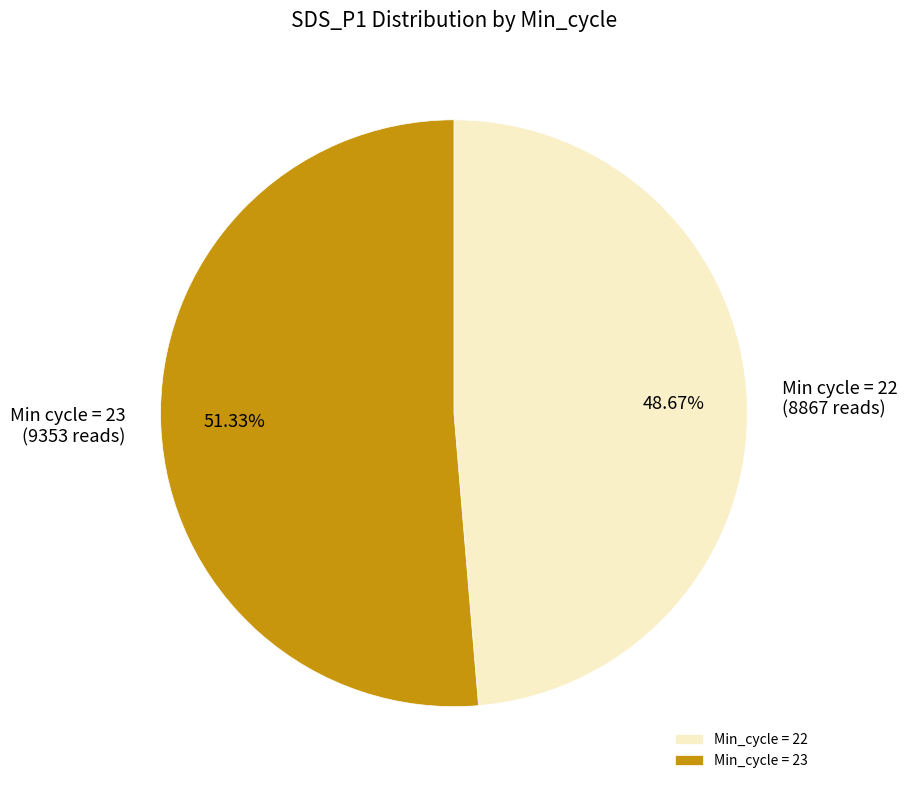

Count the number of slices in the pie.

2